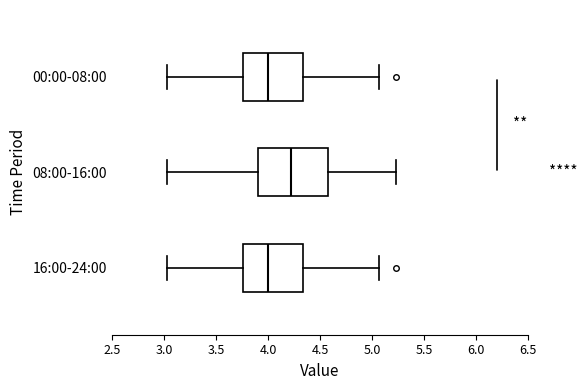

Comparing the boxes themselves (not the whiskers), which one is the widest?

08:00-16:00